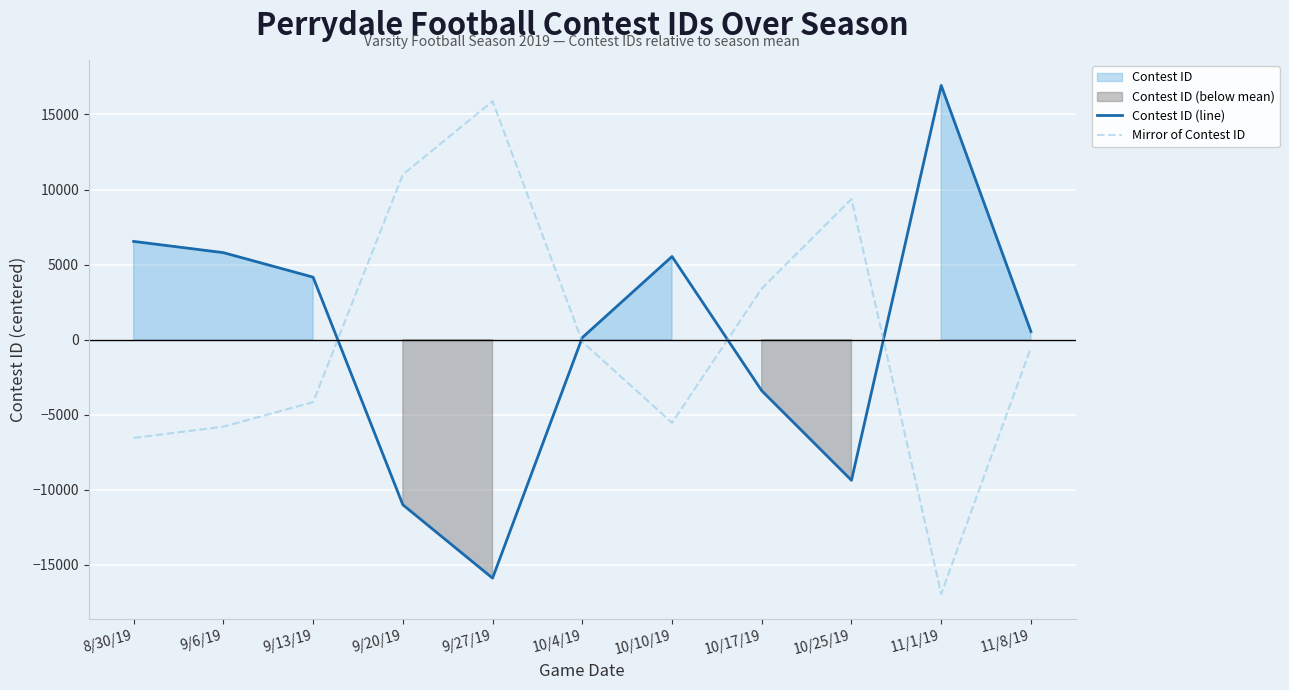

After their last crossing, which series has the higher values: Mirror of Contest ID or Contest ID (line)?

Contest ID (line)